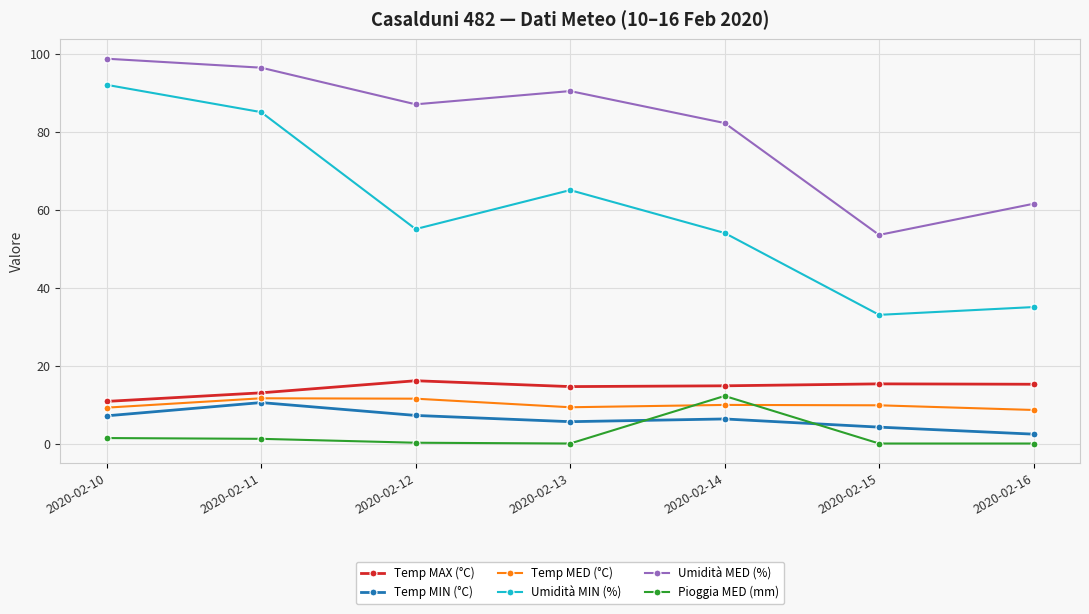

Does the chart display data point markers on the line(s)?

Yes